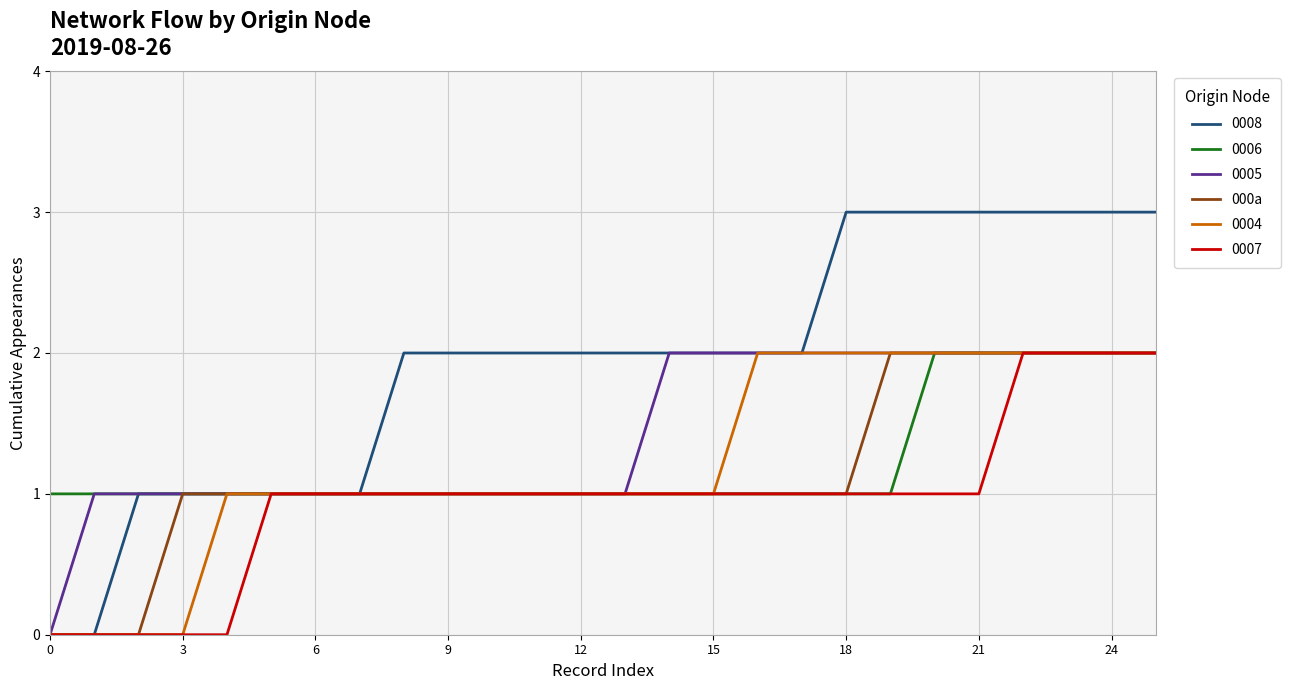

What is the greatest value displayed?

3